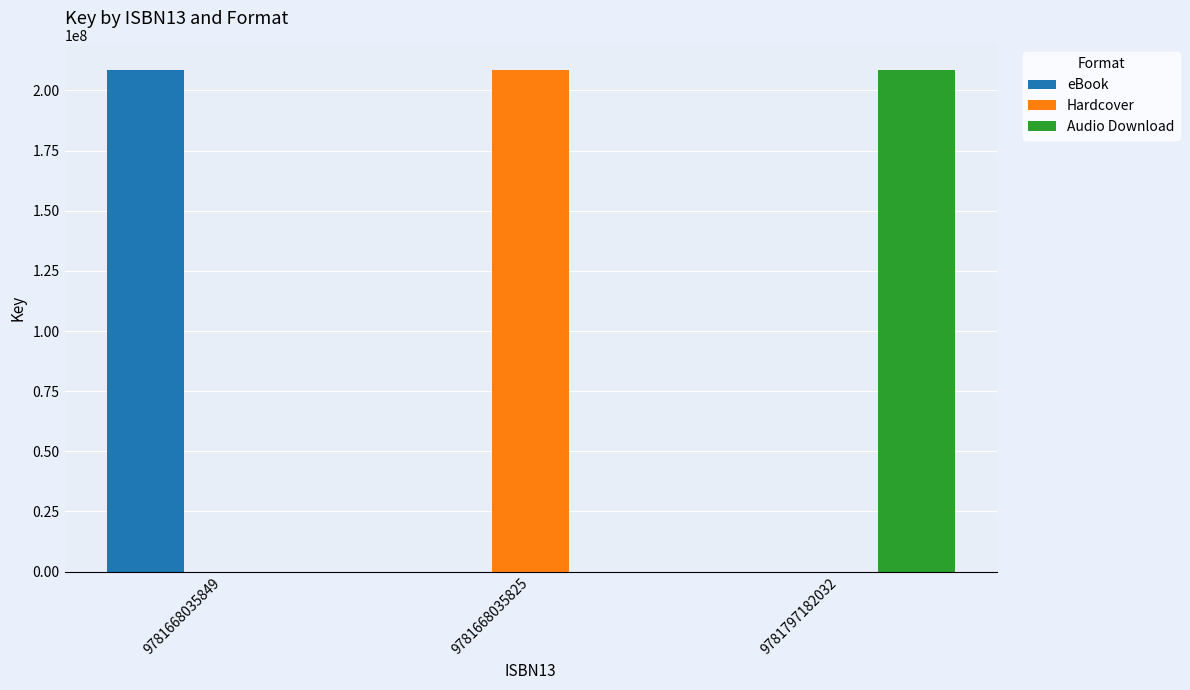

The value of eBook at 9781668035849 is 374906946. True or false?

False